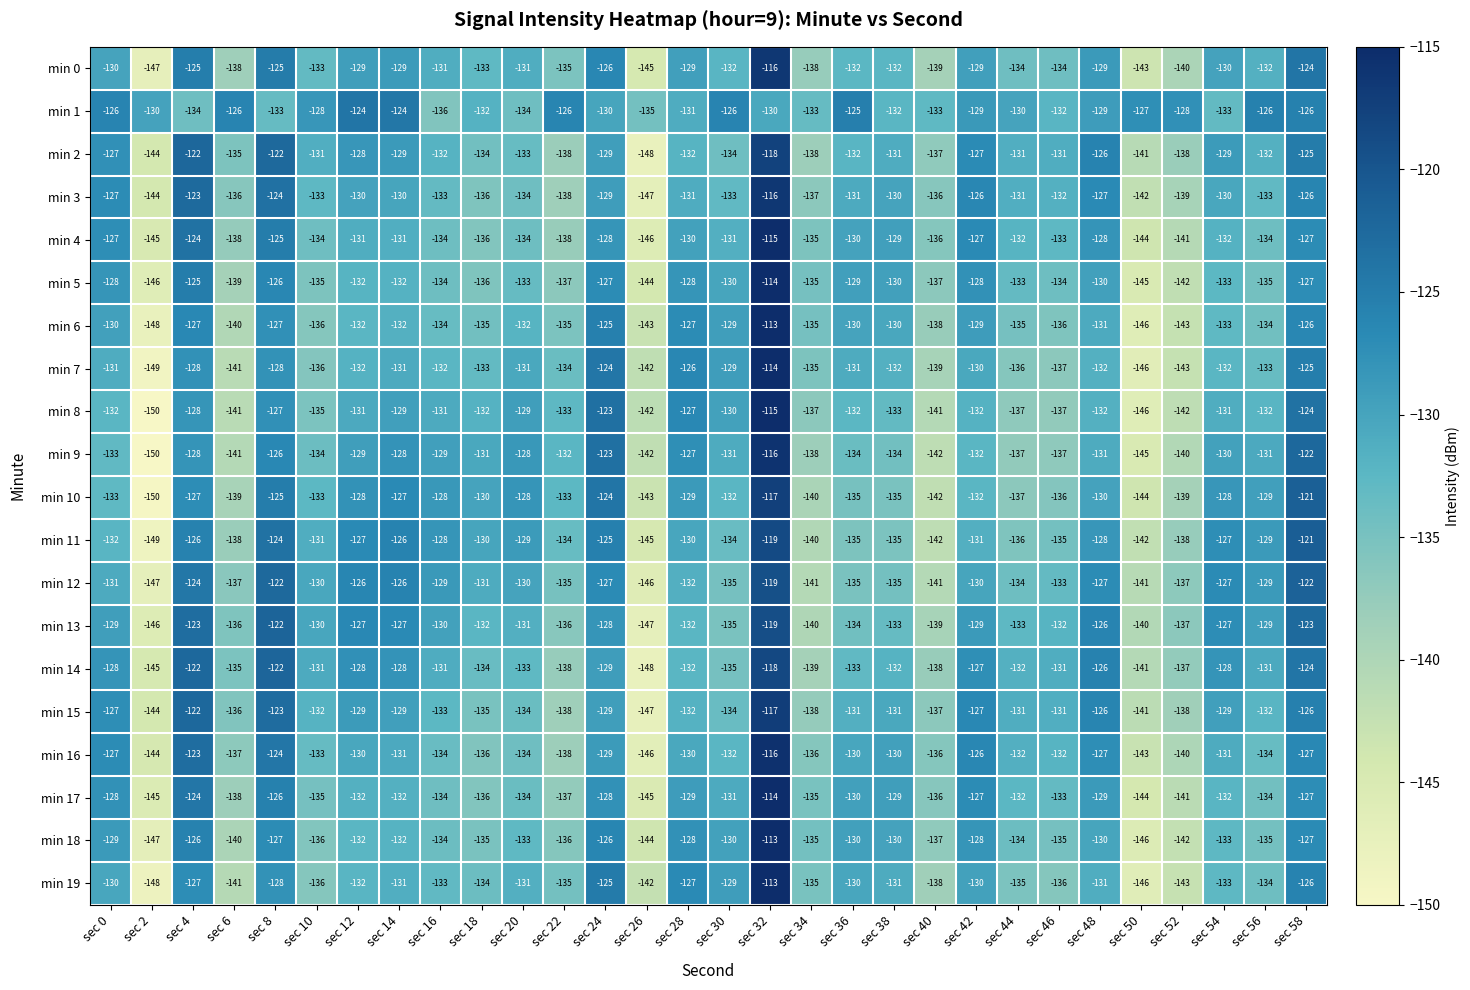

Which has a higher value, sec 18 or sec 26?

sec 18